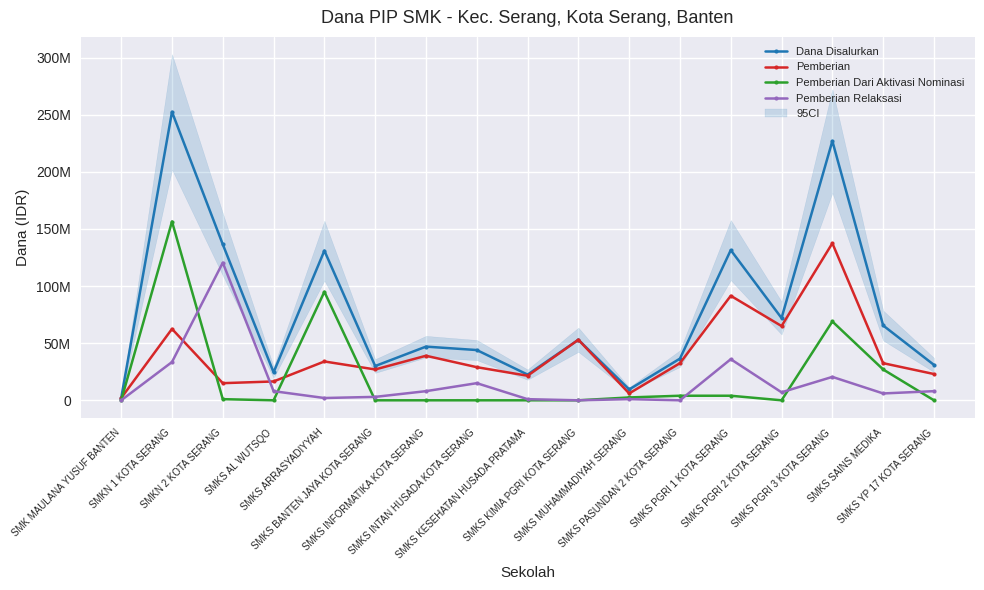

What is the difference between the maximum and second lowest values in the Pemberian series?

131500000